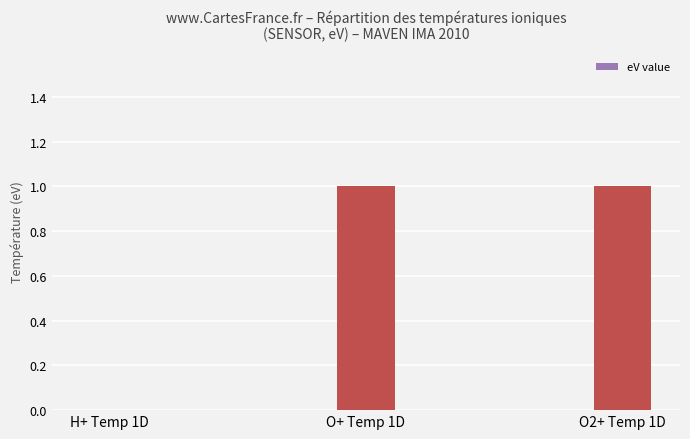

Which has a higher value, H+ Temp 1D or O2+ Temp 1D?

O2+ Temp 1D